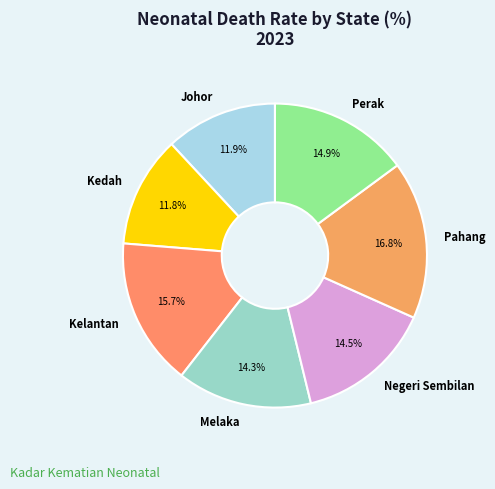

What is the largest slice in the pie chart?

Pahang